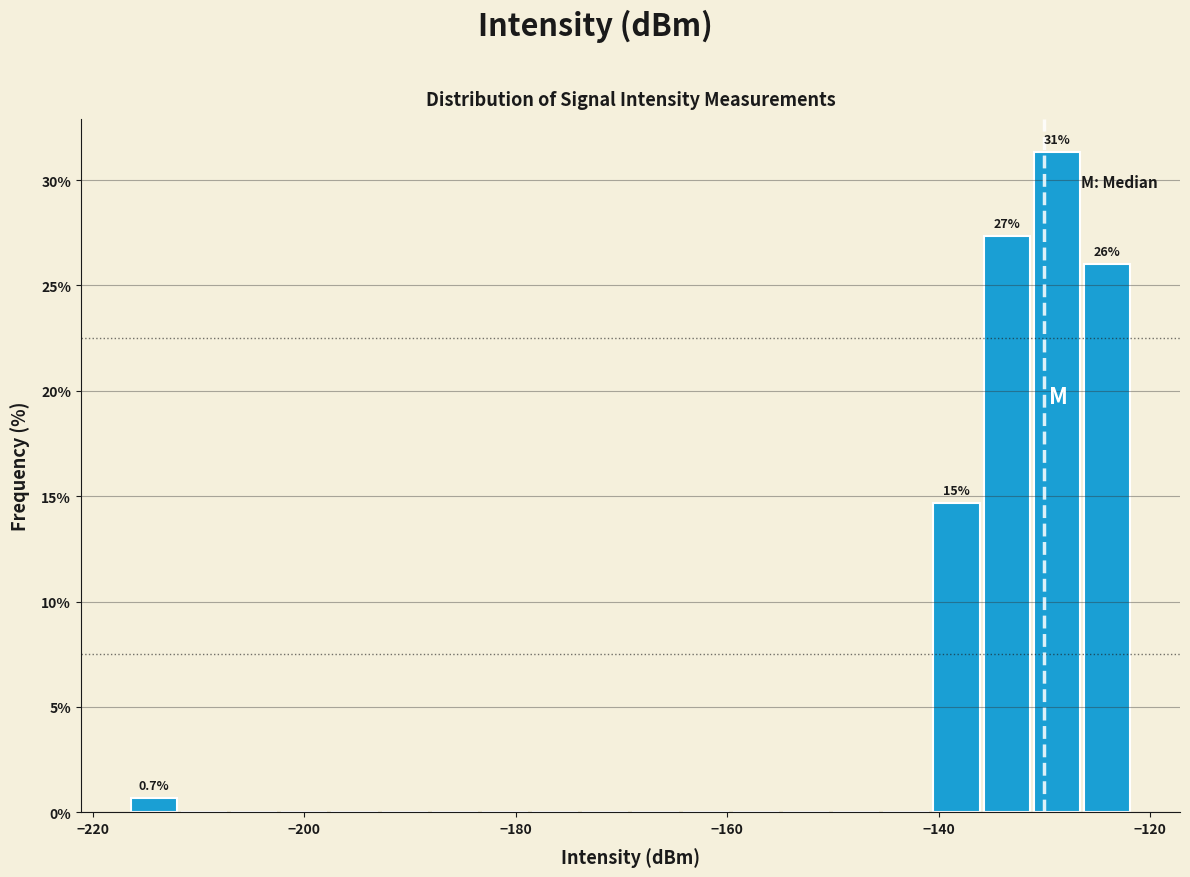

Around what value on the x-axis is the tallest bar? Give the approximate position of its centre, as read against the axis.

-128